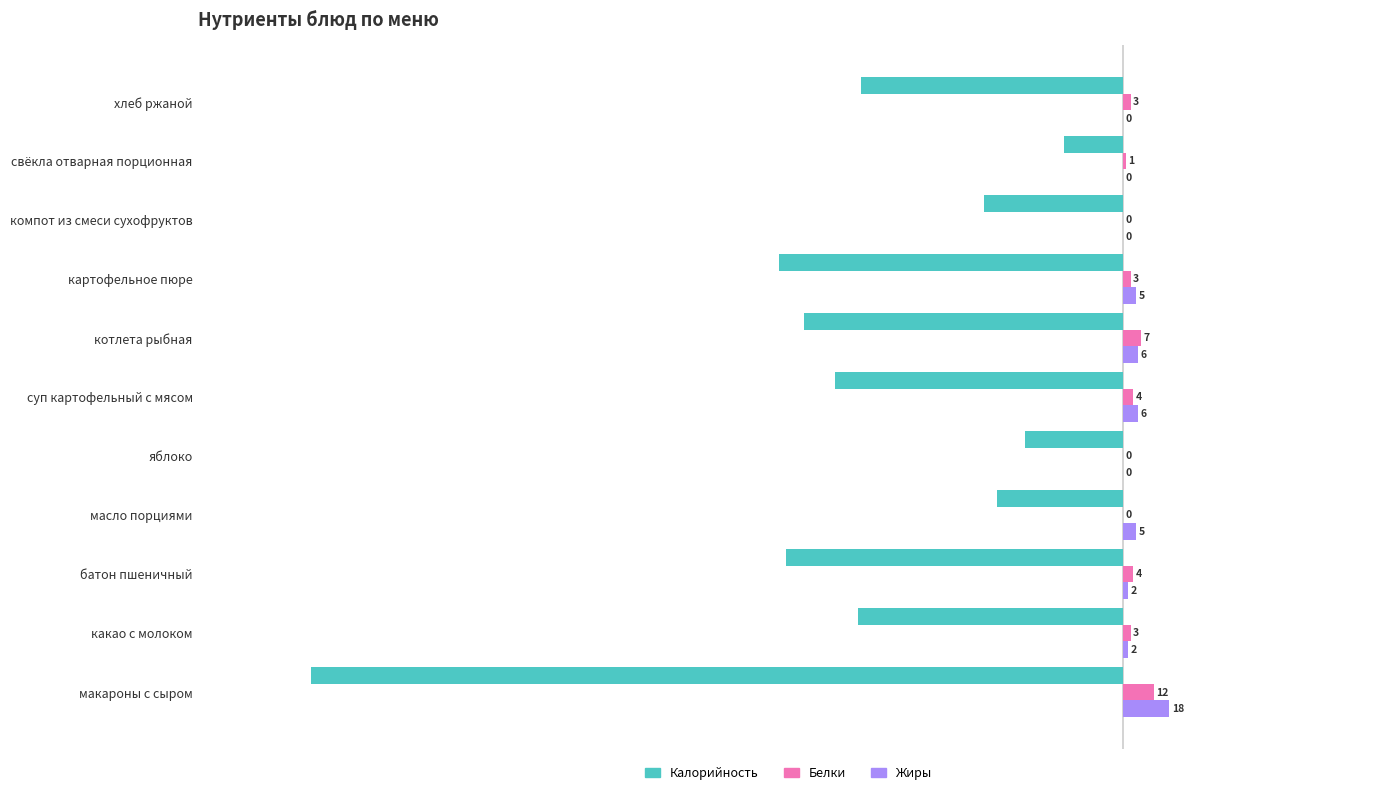

Which category has the highest value across all series?

макароны с сыром